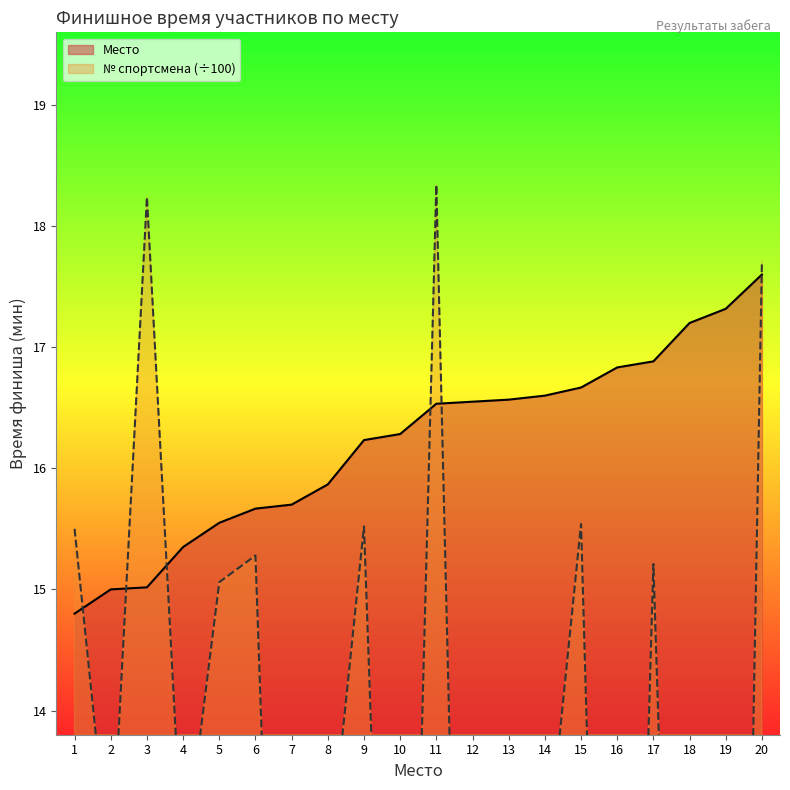

Rank the series at 17 from lowest to highest value.

№ спортсмена, Место